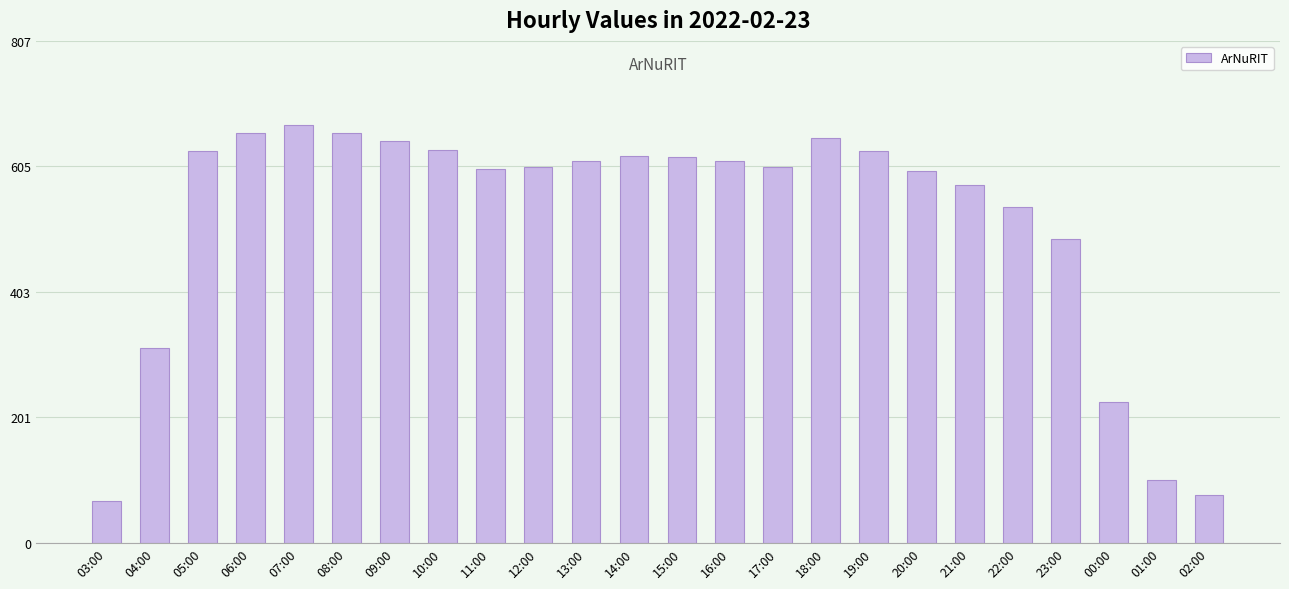

How many data points are less than 614?

12